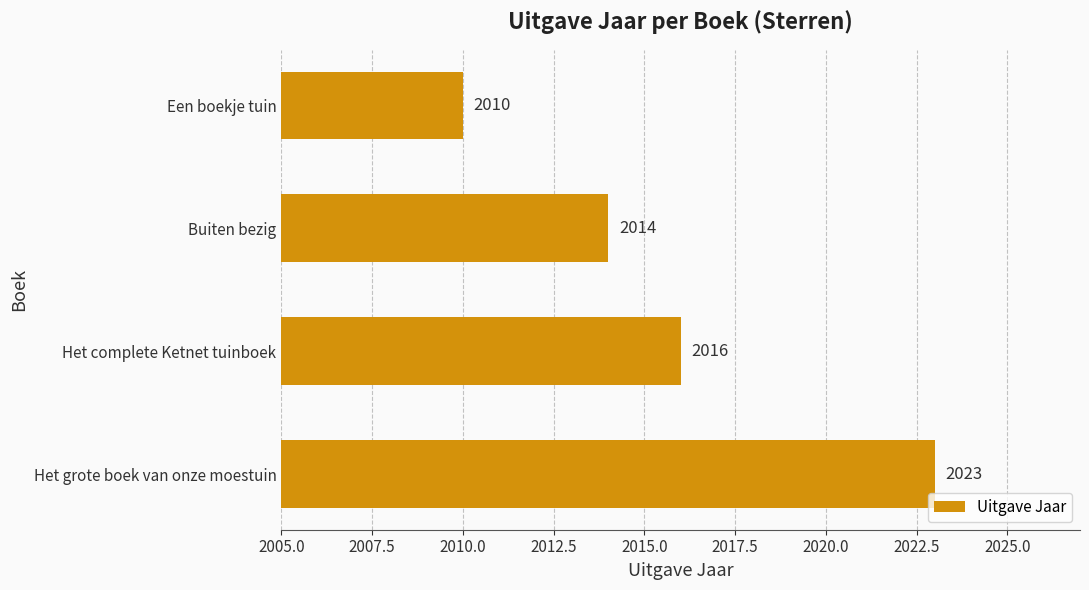

How many values are between 2014 and 2023?

3